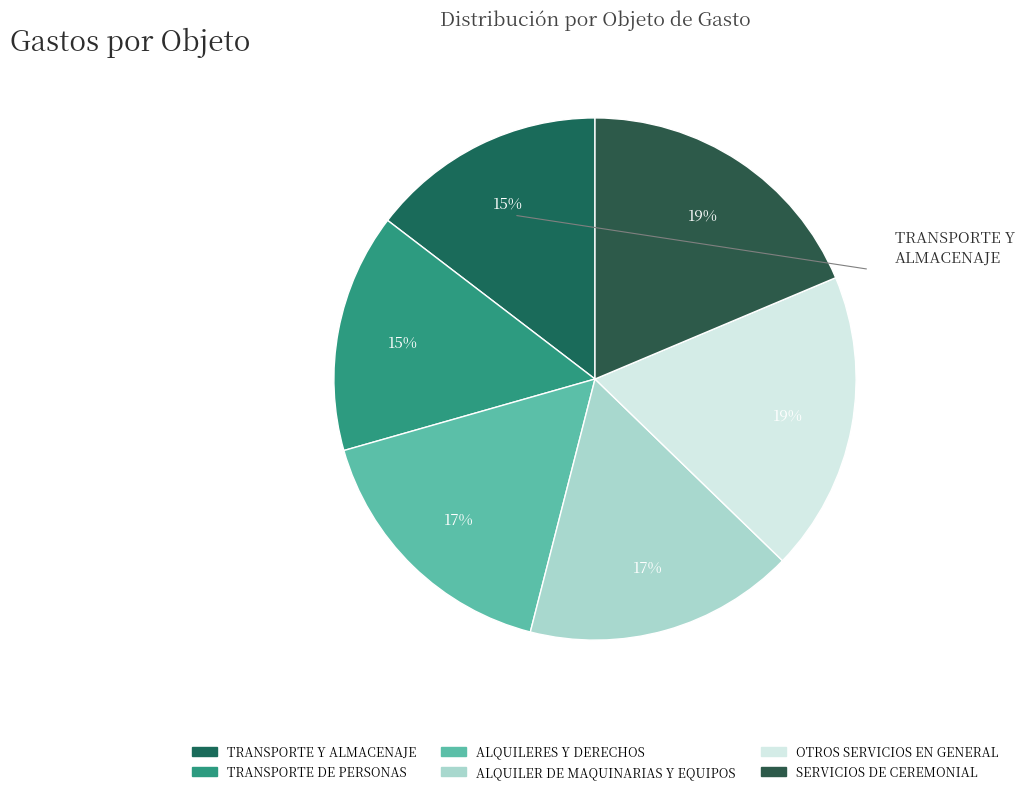

Count the number of slices in the pie.

6